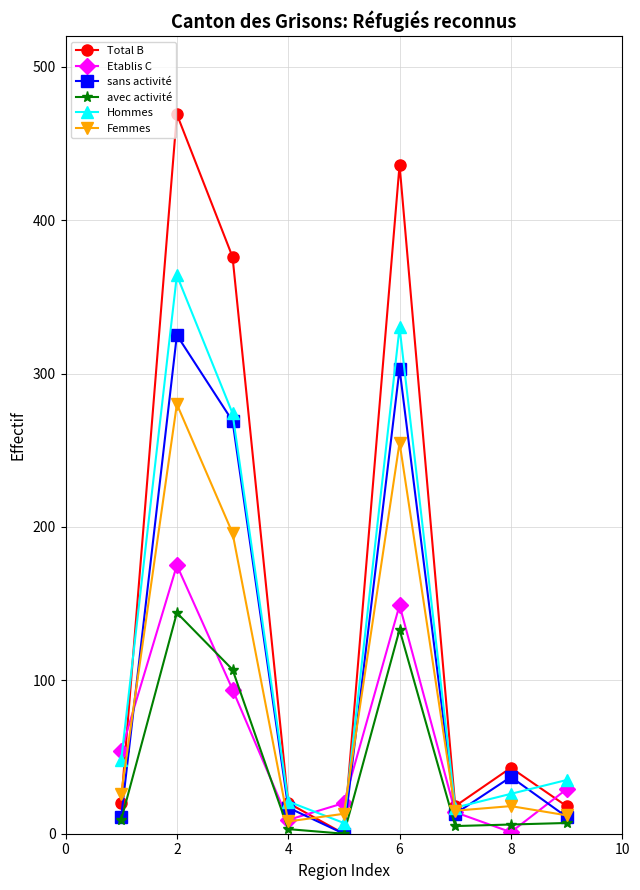

What are all the series names shown in the legend?

Total B, Etablis C, sans activité, avec activité, Hommes, Femmes